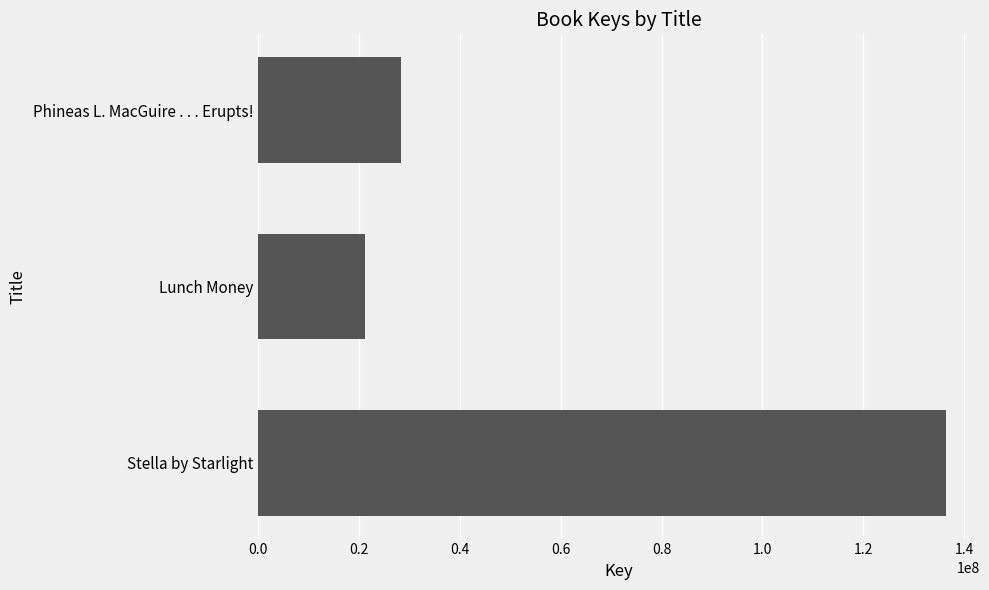

How many values are below 28434649?

1